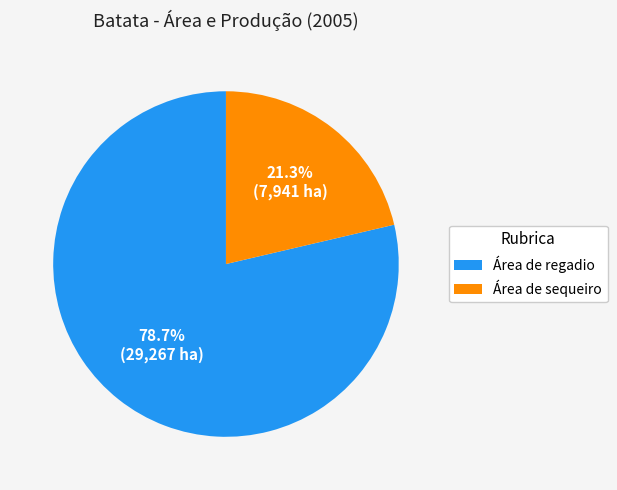

The Área de sequeiro slice represents 12% of the pie. True or false?

False